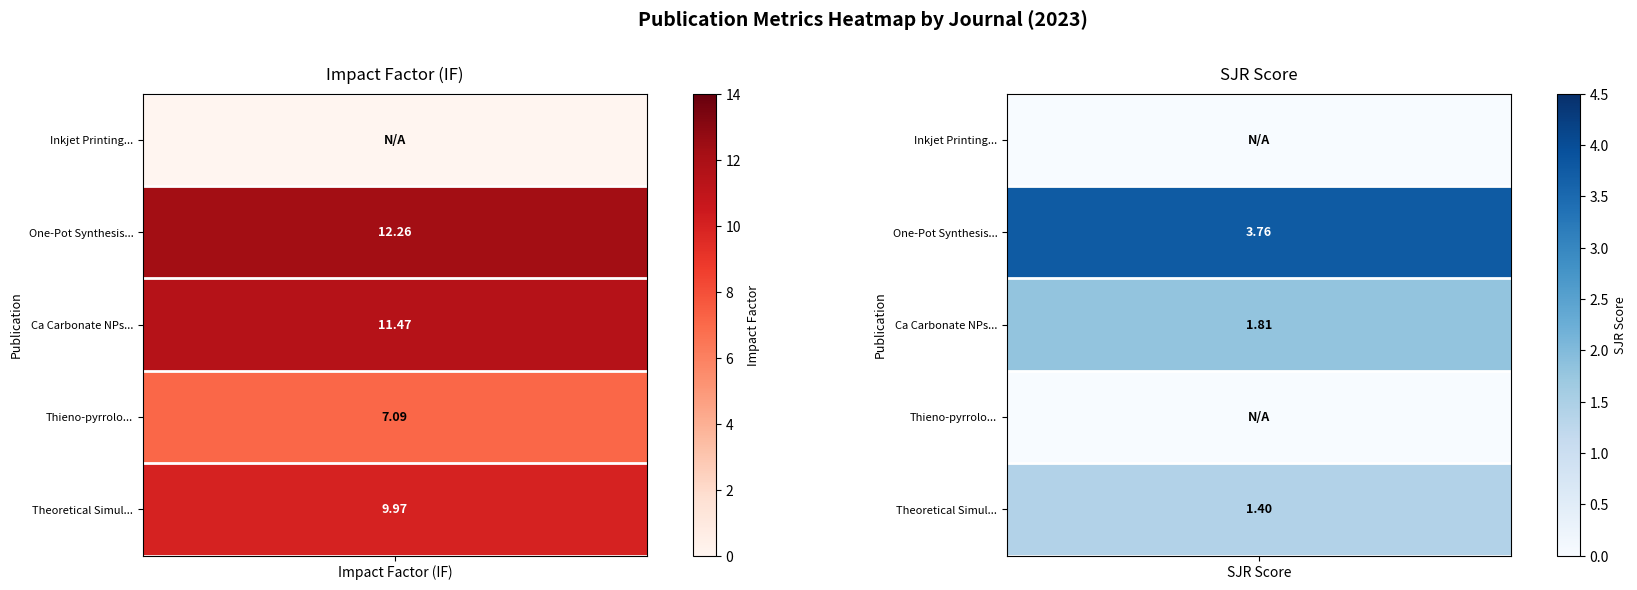

The sjr_values series shows 1.8 at 2. True or false?

True